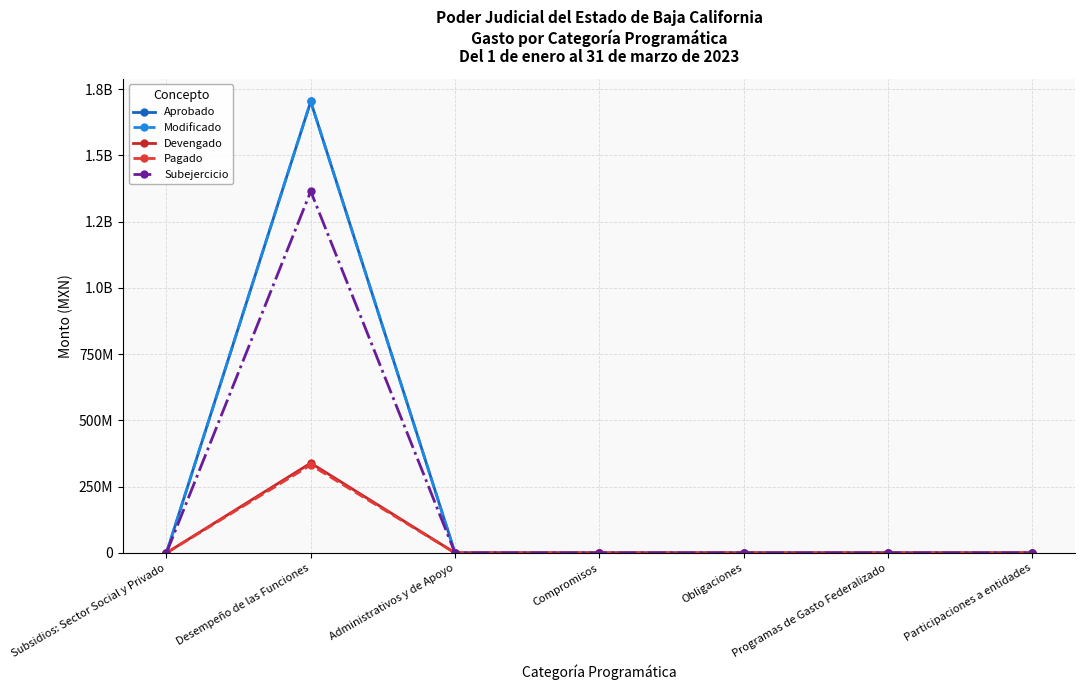

Is this an area chart (filled region under the line)?

No